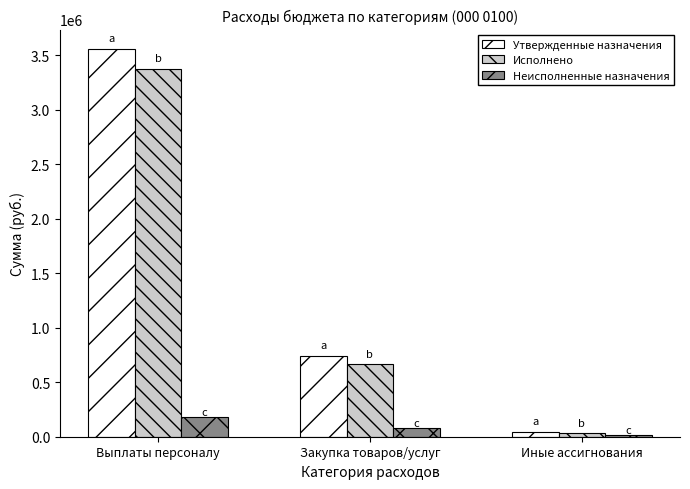

What position from the left is Выплаты персоналу?

1